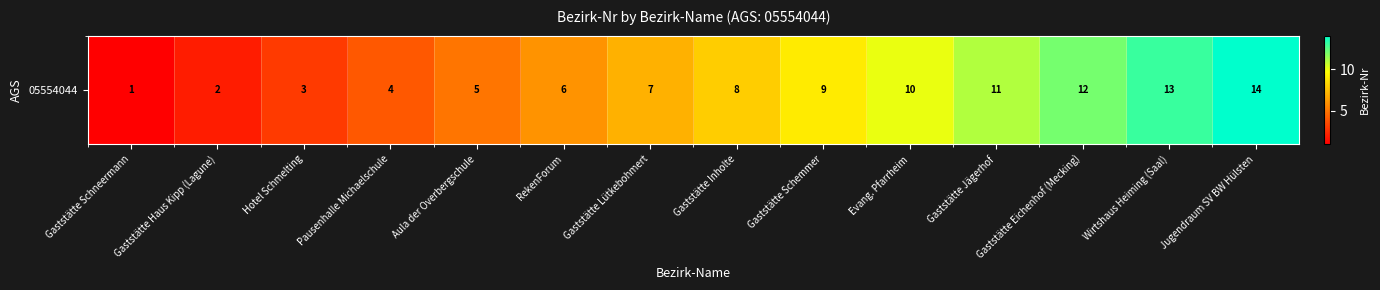

What is the sum of the values at Pausenhalle Michaelschule and Gaststätte Lütkebohmert?

11